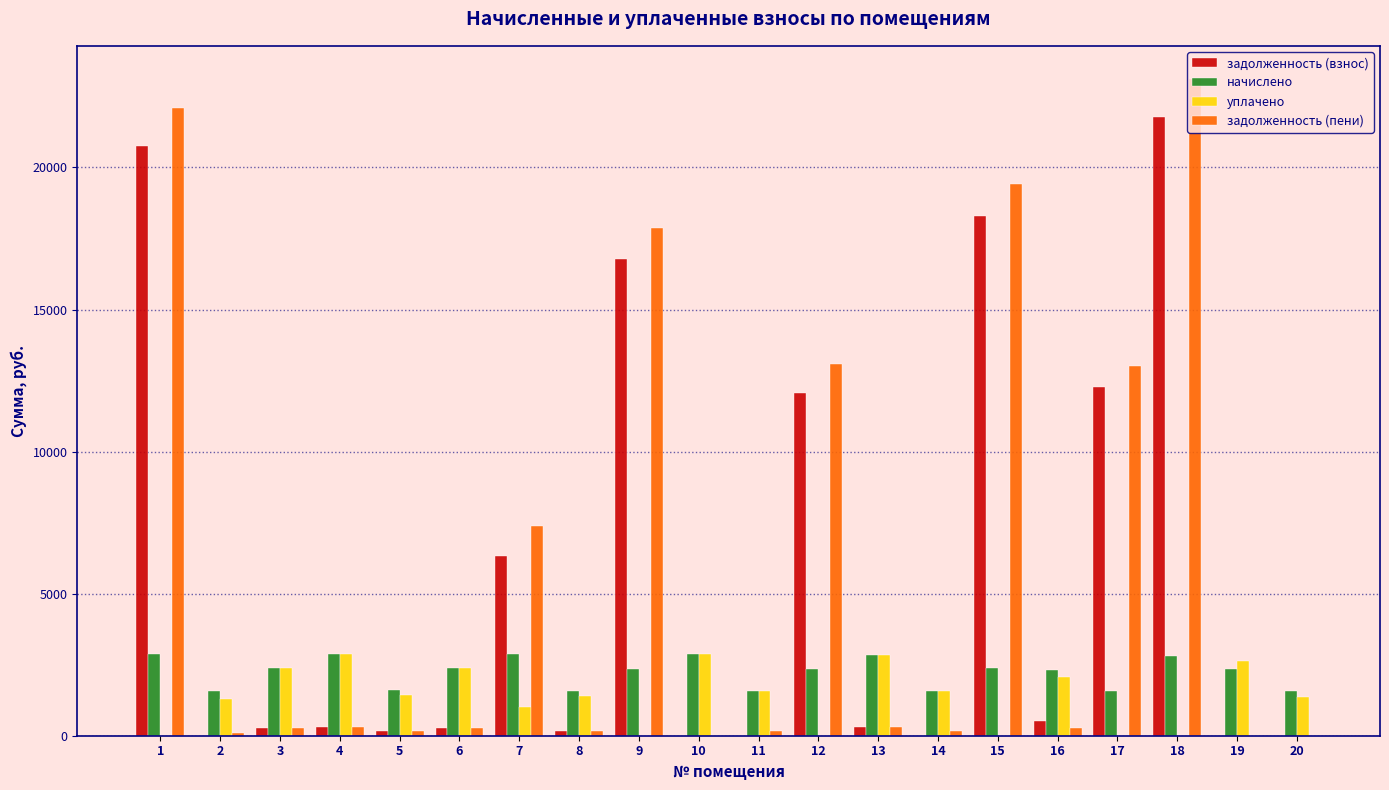

Between 7 and 16, which series saw the biggest shift?

задолженность (пени)